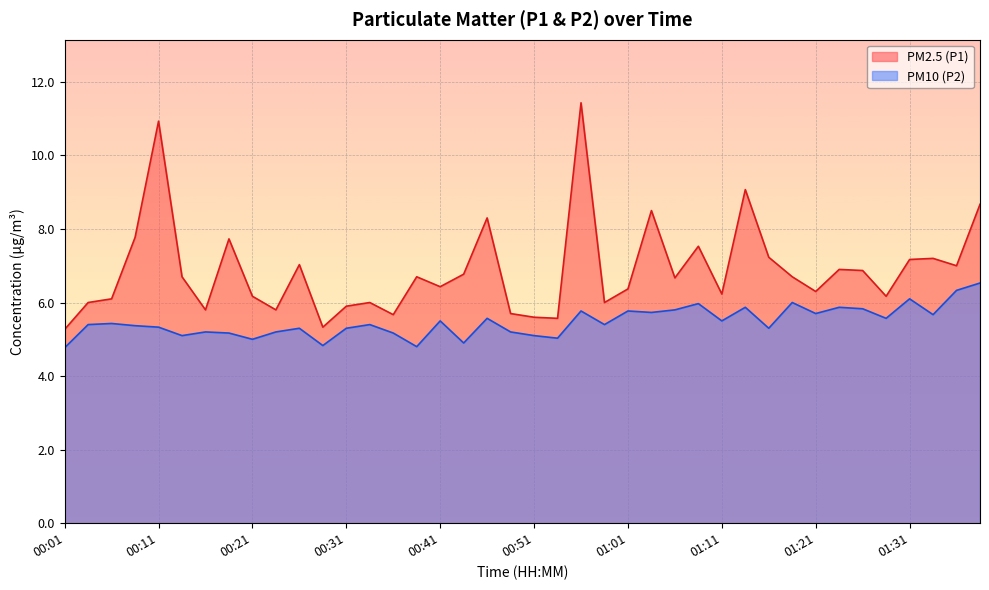

At which category is the sum across all series the highest?

00:56